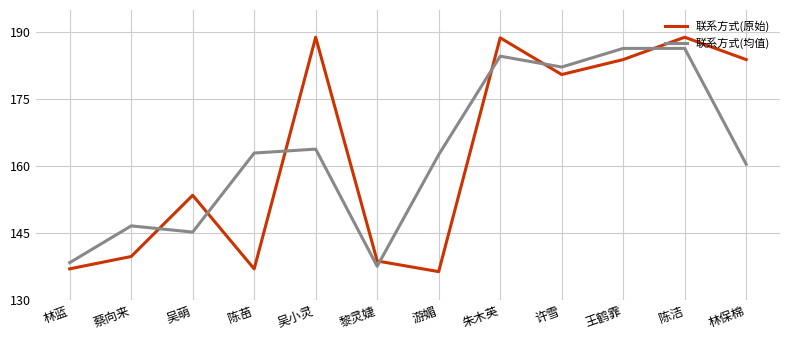

What is the difference between the maximum and minimum values in the 联系方式(原始) series?

52.5